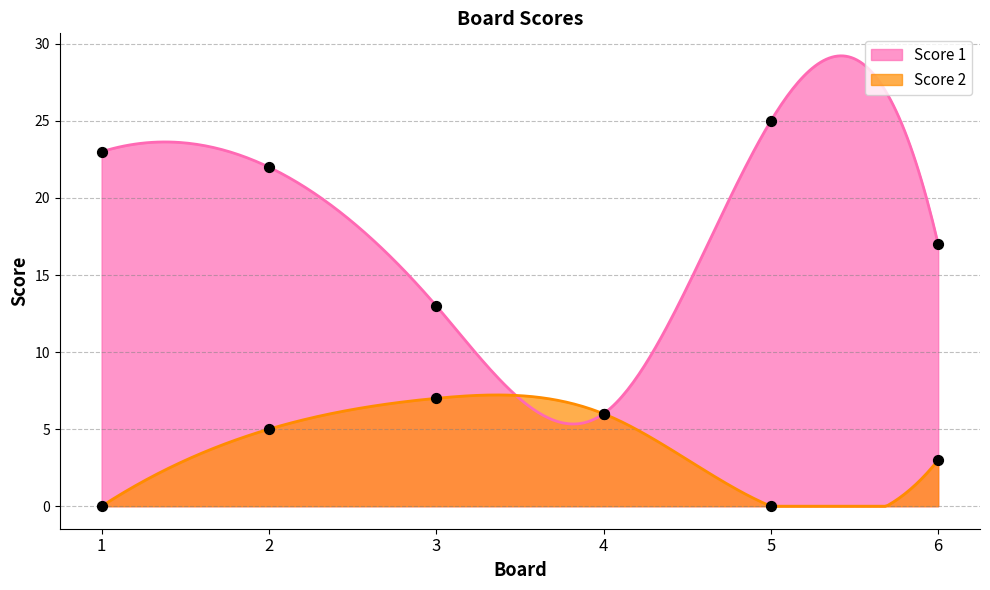

Which series contains the lowest Y value?

Score 2